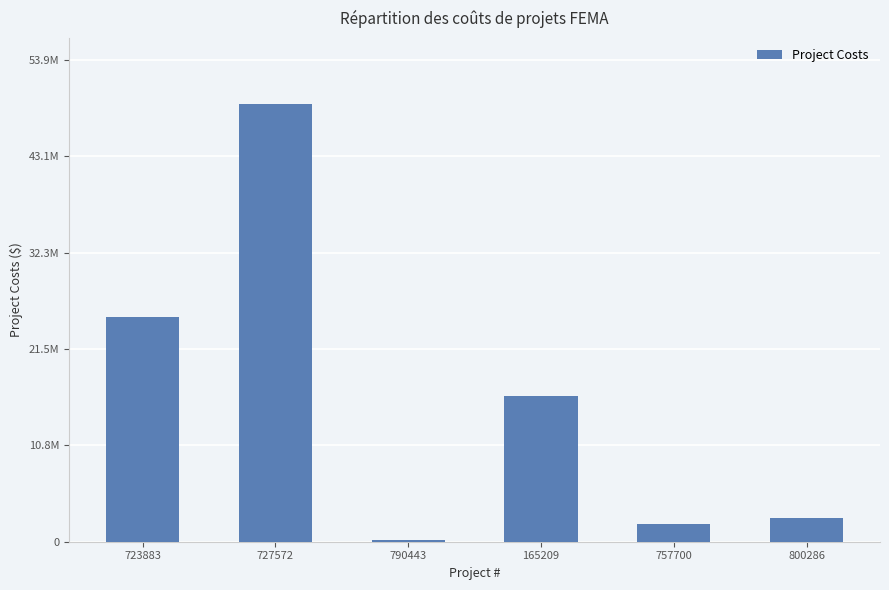

Does the chart contain any negative values?

No